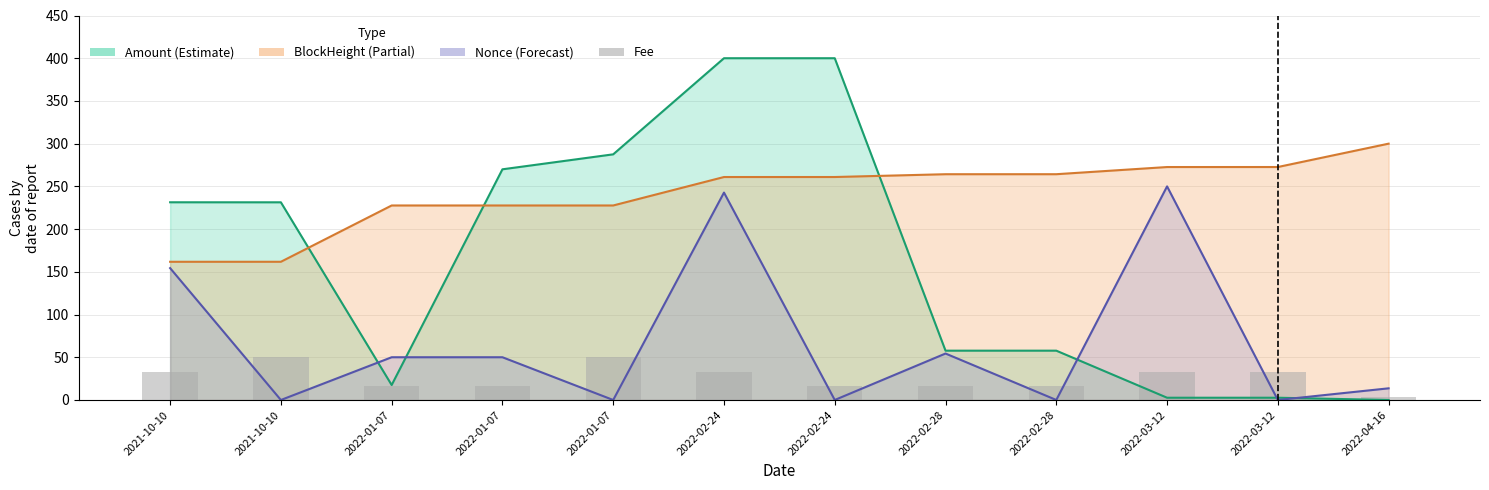

Approximately how many times larger is the value at 2022-01-07 compared to 2022-02-24?

3.0